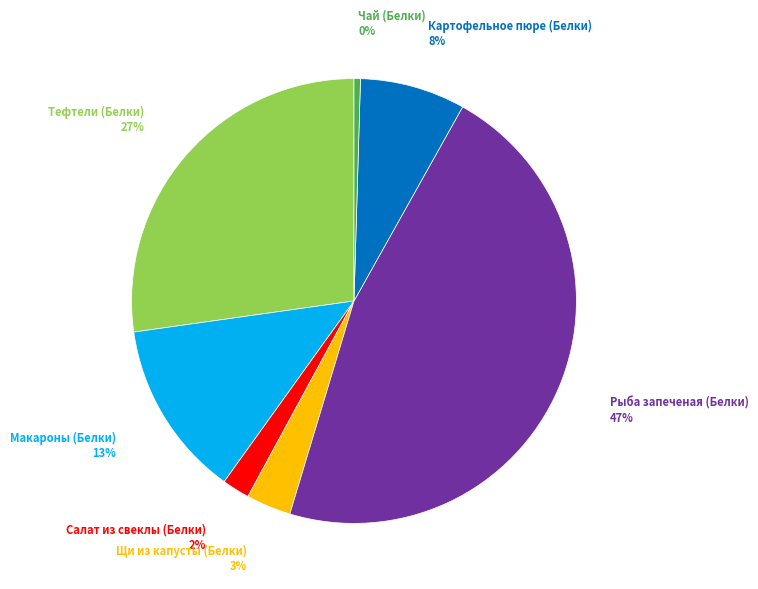

Is there any slice that represents more than half of the pie?

No